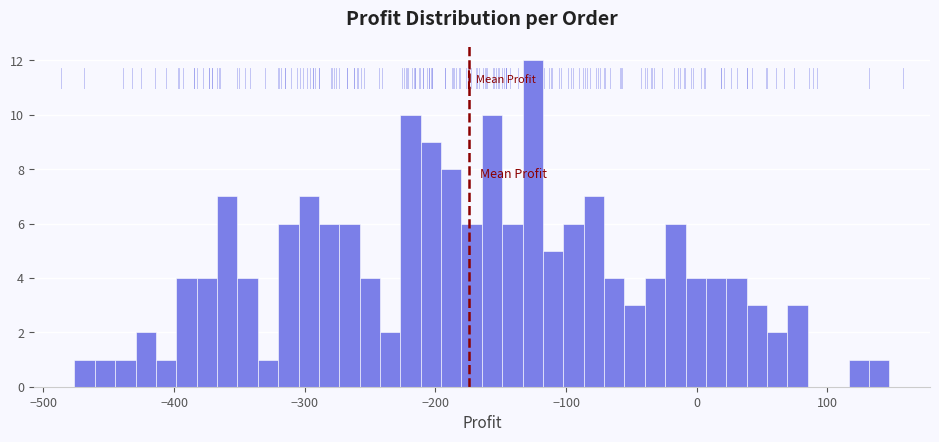

Around what value on the x-axis is the tallest bar? Give the approximate position of its centre, as read against the axis.

-130